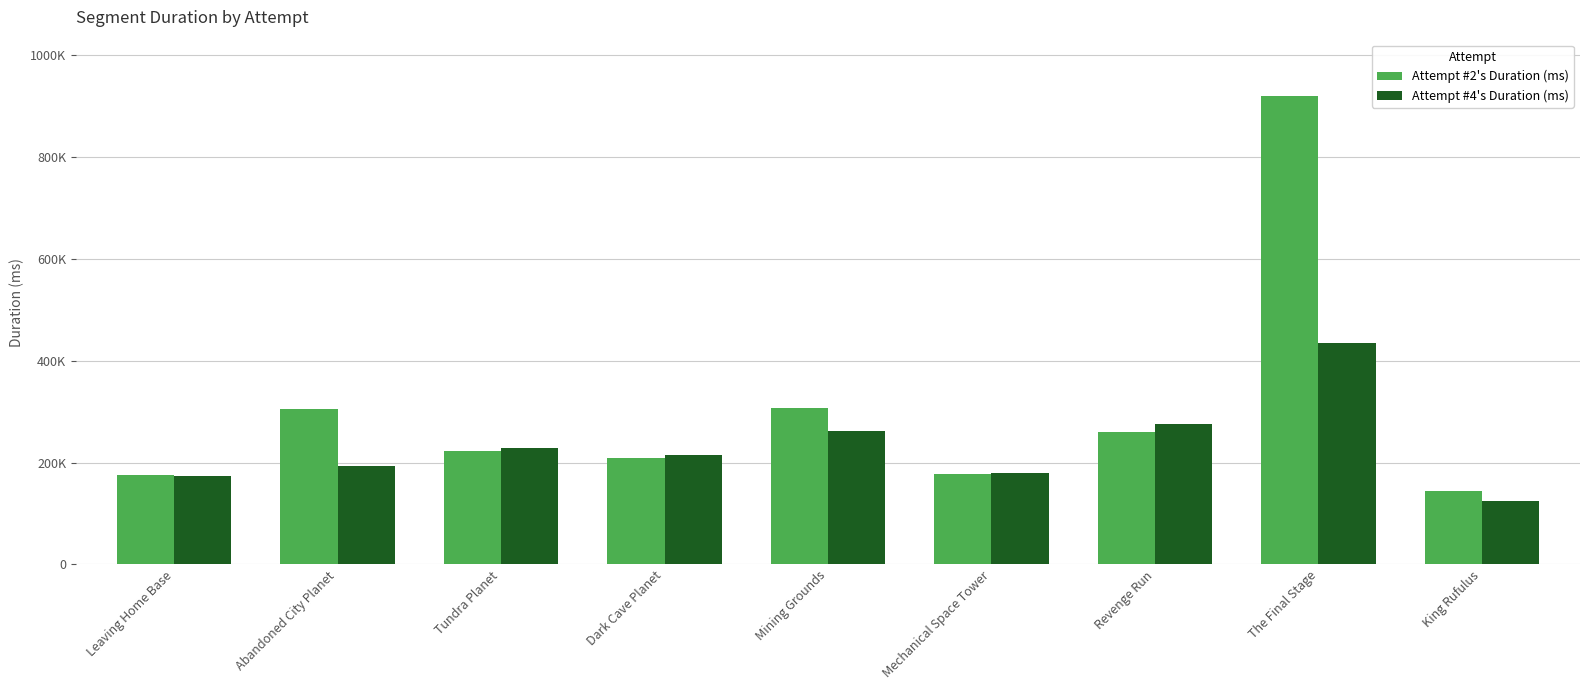

What is the maximum value shown in the chart?

919221